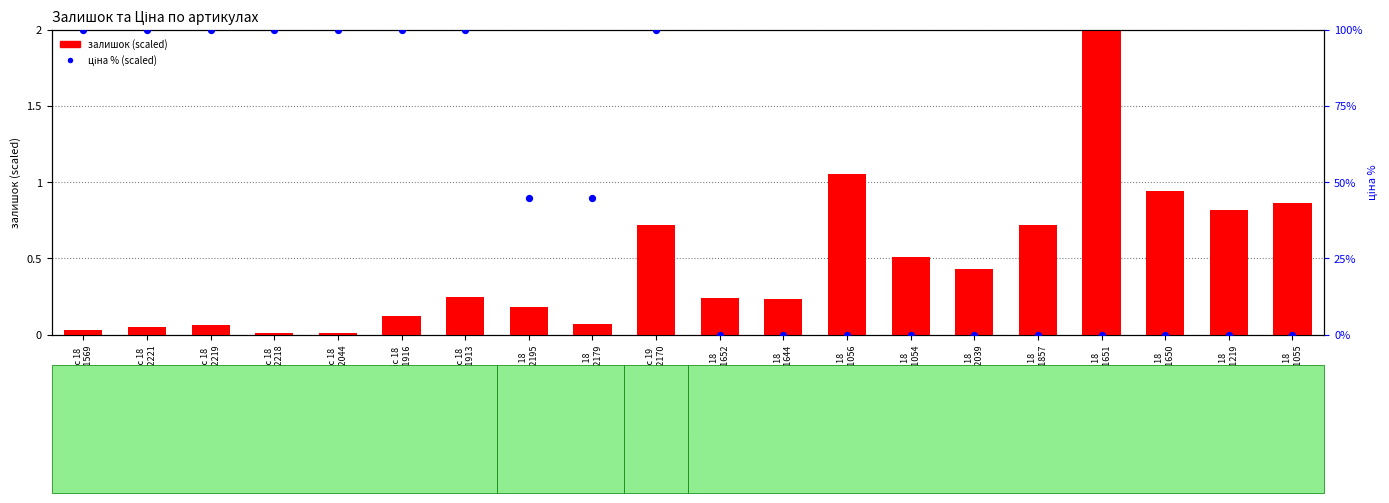

At how many categories does at least one series exceed 58?

8